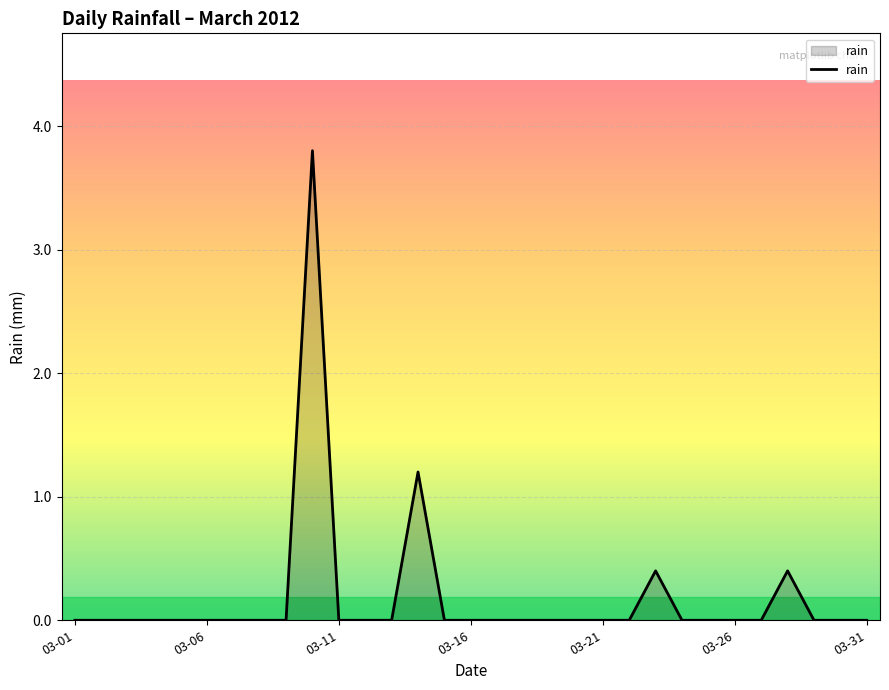

What is the average value?

0.2